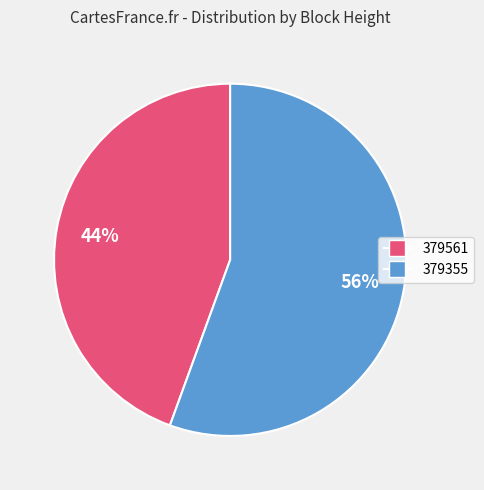

What percentage is the 379561 slice, to the nearest percent?

44%